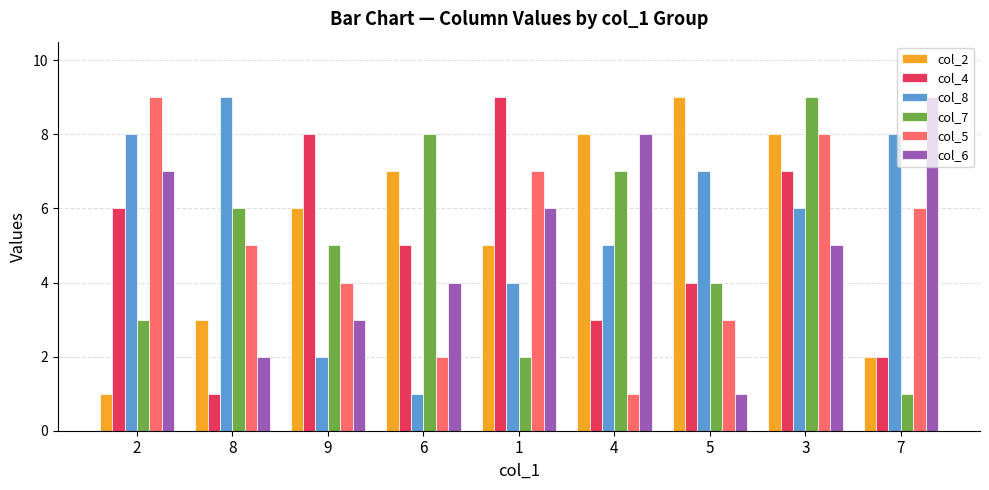

At which category is the sum across all series the highest?

3